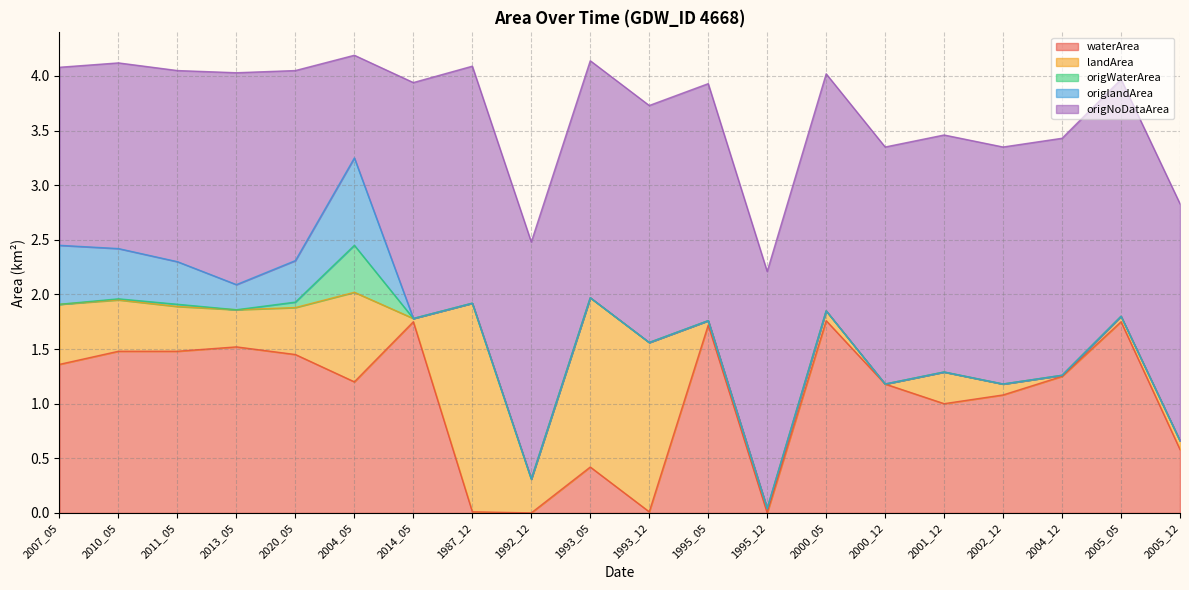

What is the difference between the landArea values at 2002_12 and 2000_12?

0.1